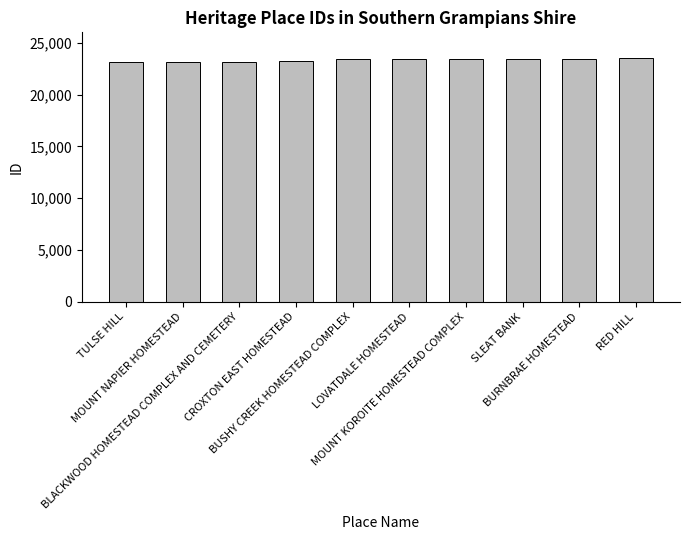

What is the sum of all values?

233305